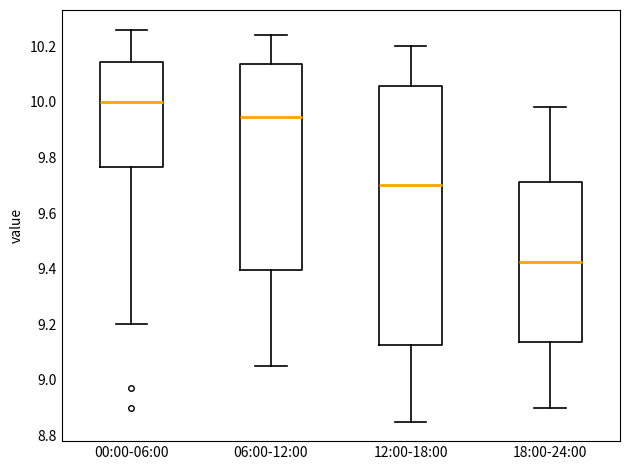

Where does the median line of the box for 12:00-18:00 sit on the y-axis? The values are not printed on the chart, so give them approximately, as read against the axis.

9.70